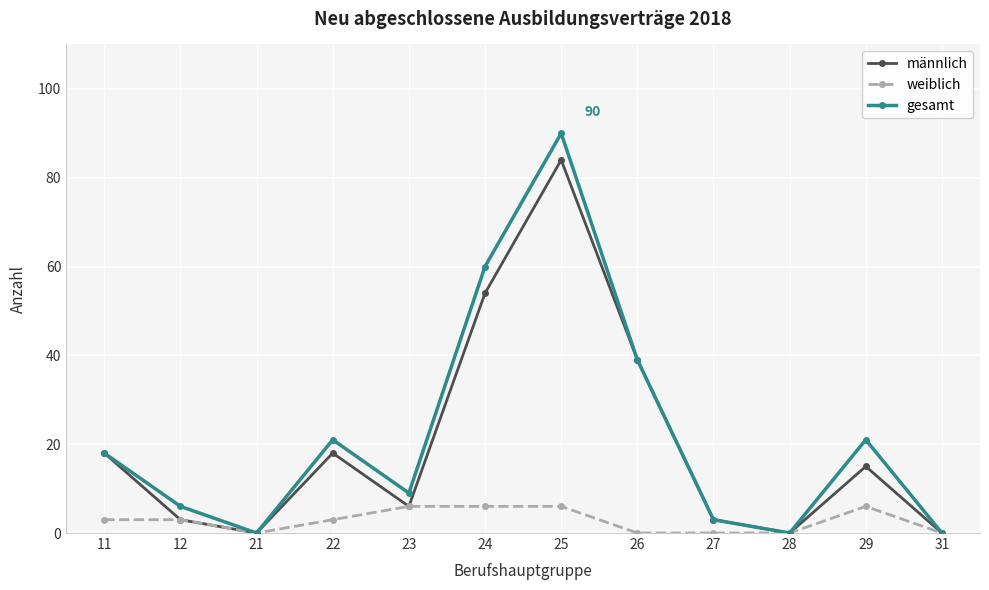

True or false: gesamt has more than 1 interior local peaks.

True